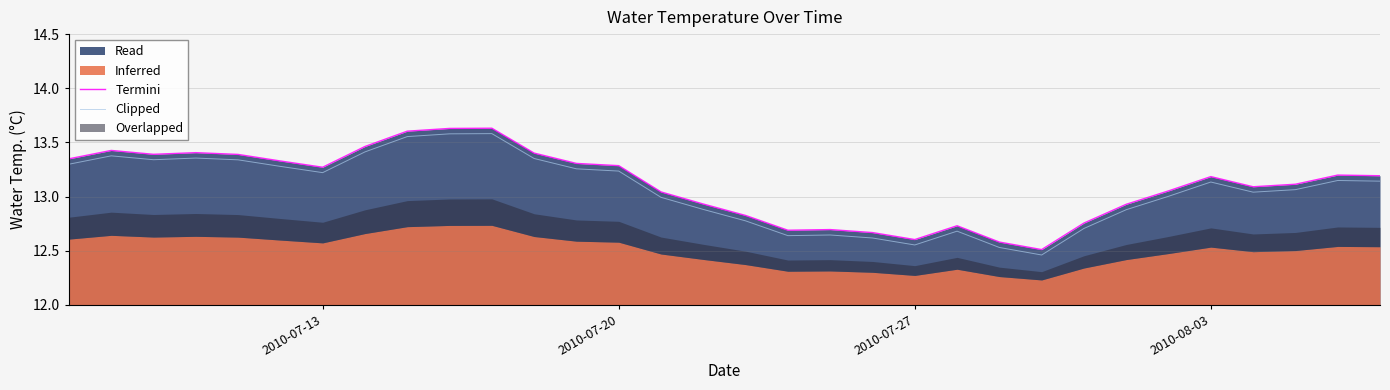

What is the average value of the Termini series?

13.1